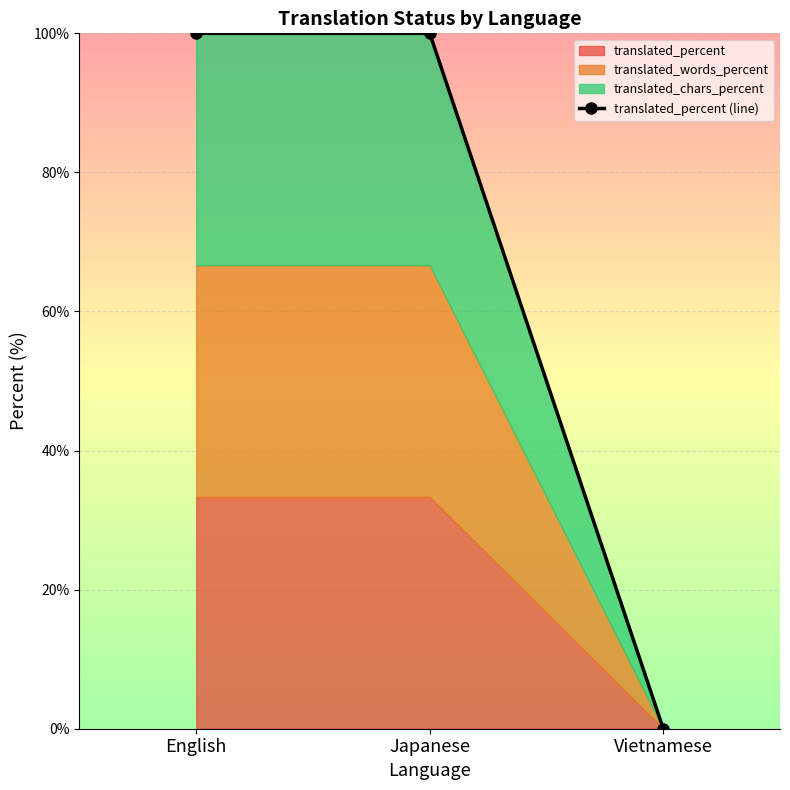

List the labels in order of value, largest first.

English, Japanese, Vietnamese